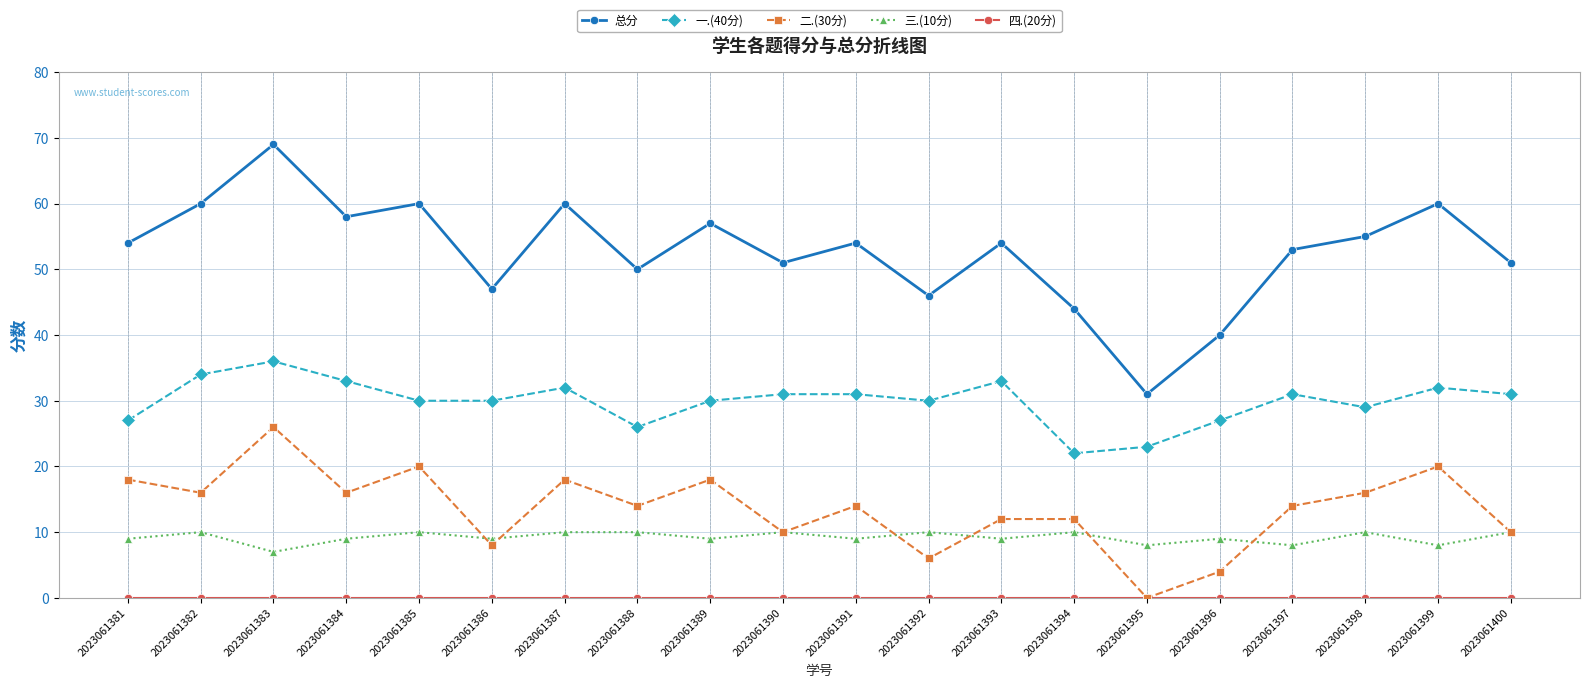

True or false: 总分 and 一.(40分) intersect in this chart.

False